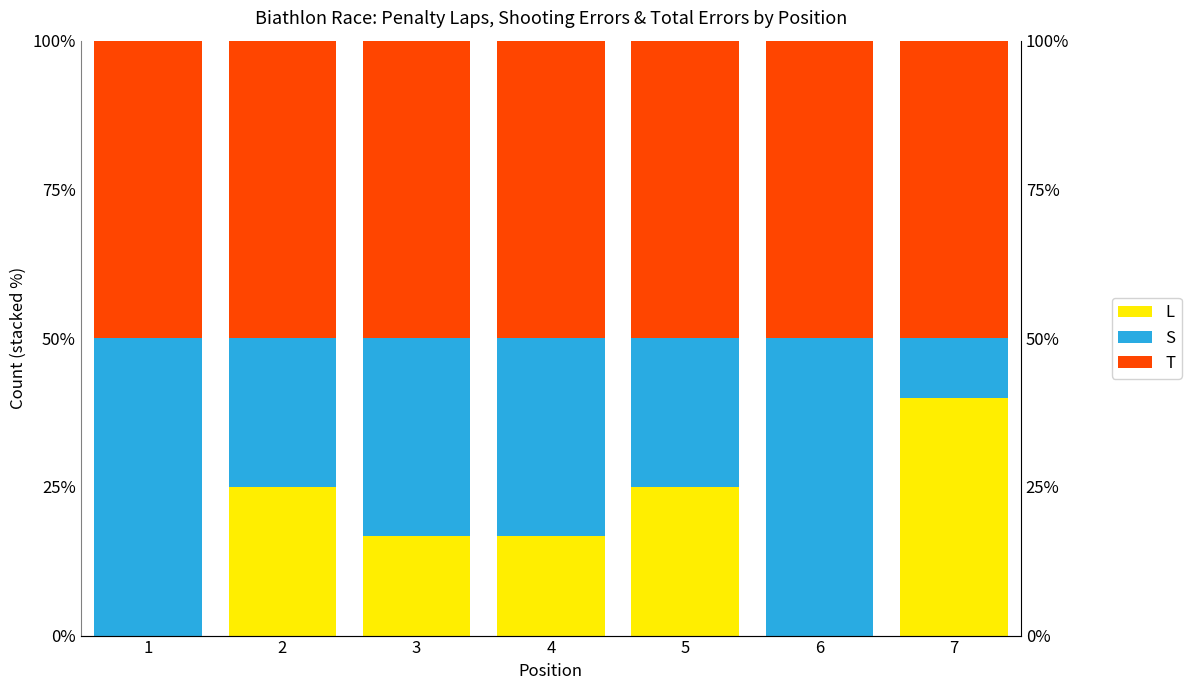

At which label is T closest to 50?

1